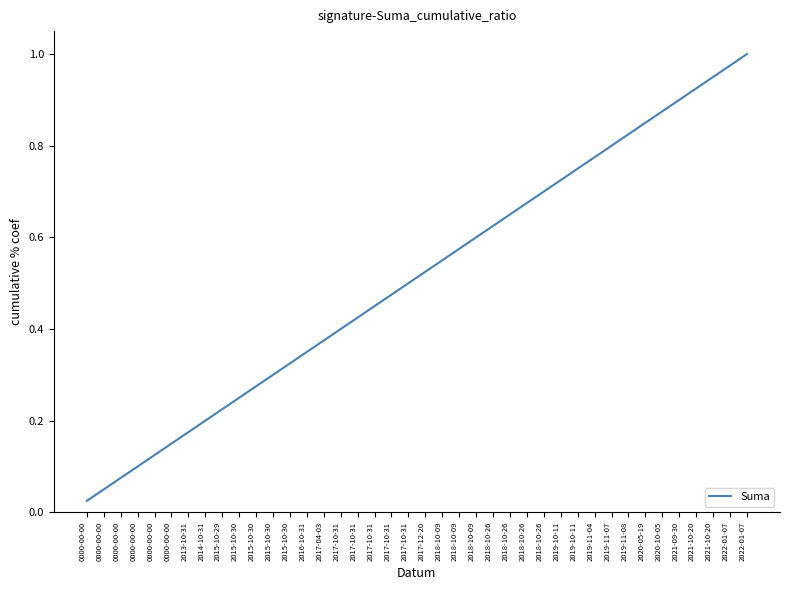

Does the chart display data point markers on the line(s)?

No